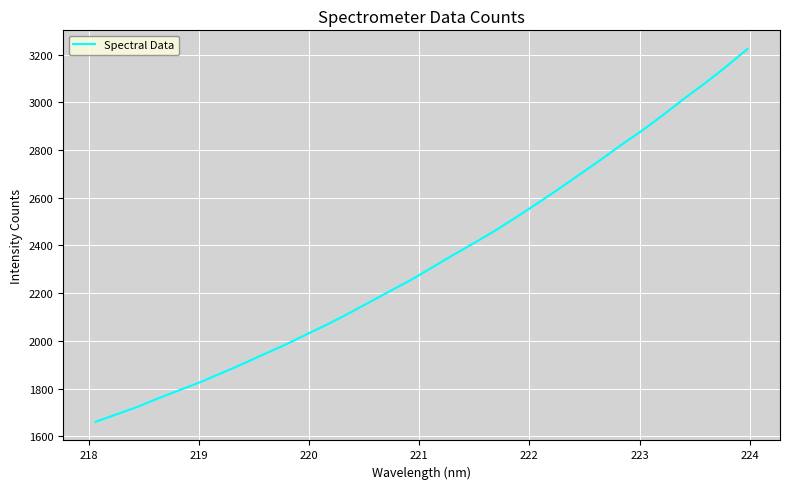

Is this an area chart (filled region under the line)?

No